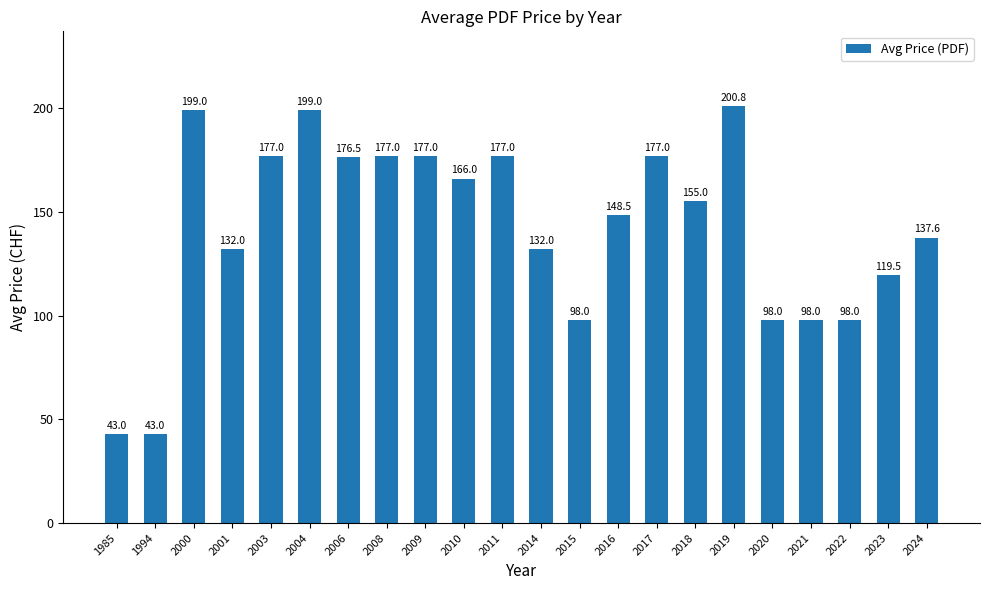

What is the sum of all values?

3128.9